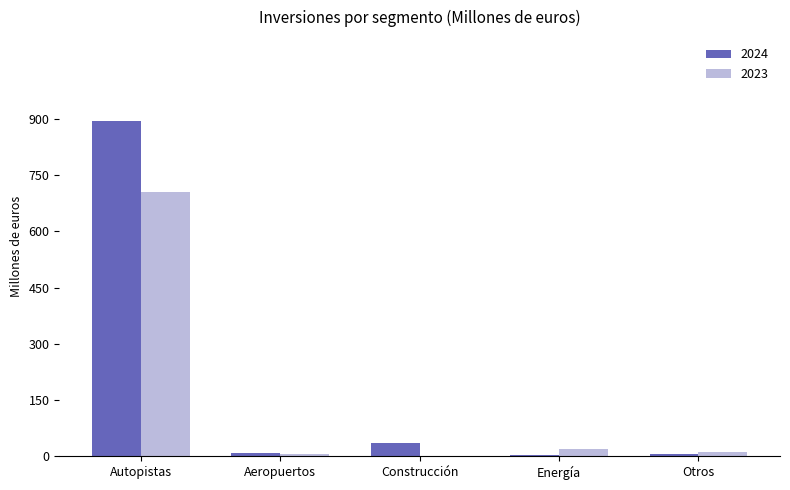

What is the sum of all 2024 values?

948